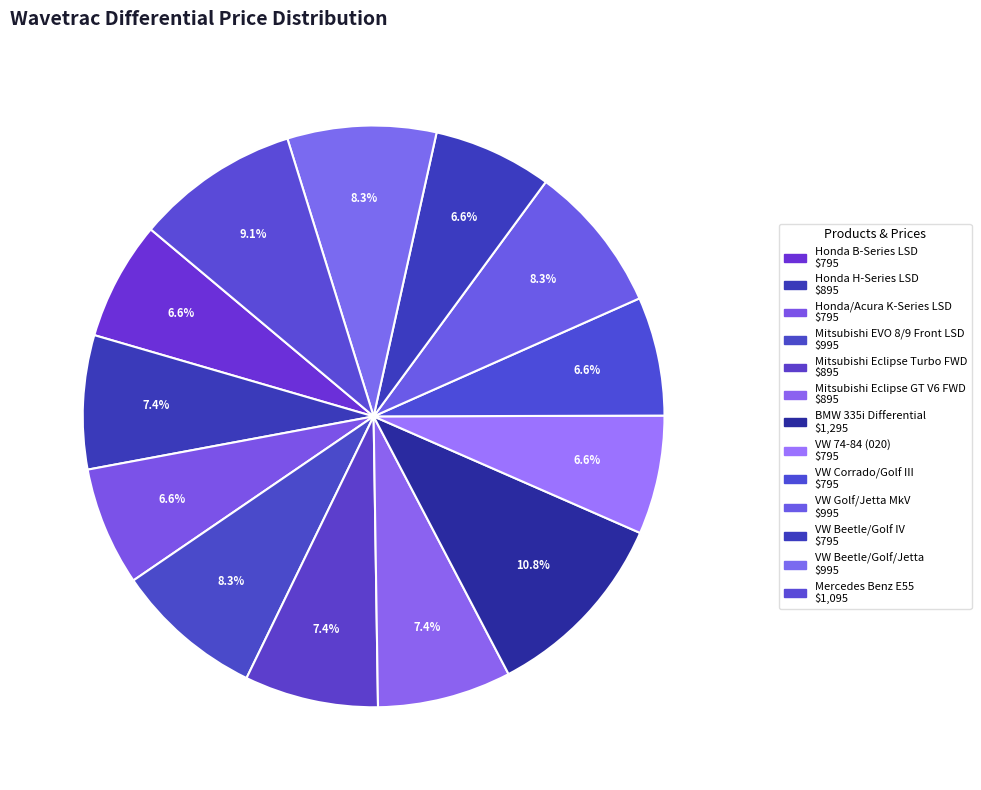

What portion of the pie excludes BMW 335i Differential?

89.2%